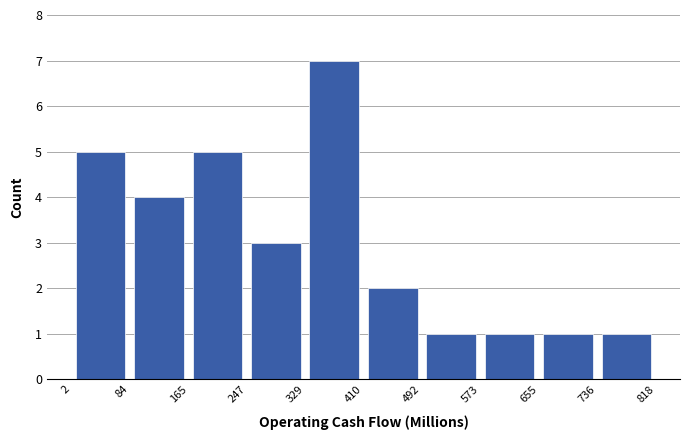

Reading left to right, list every bar in this chart as the range it spans on the x-axis followed by its height. The values are not printed on the chart, so give them approximately, as read against the axis.

2 to 84: 5
84 to 165: 4
165 to 247: 5
247 to 329: 3
329 to 410: 7
410 to 492: 2
492 to 573: 1
573 to 655: 1
655 to 736: 1
736 to 818: 1